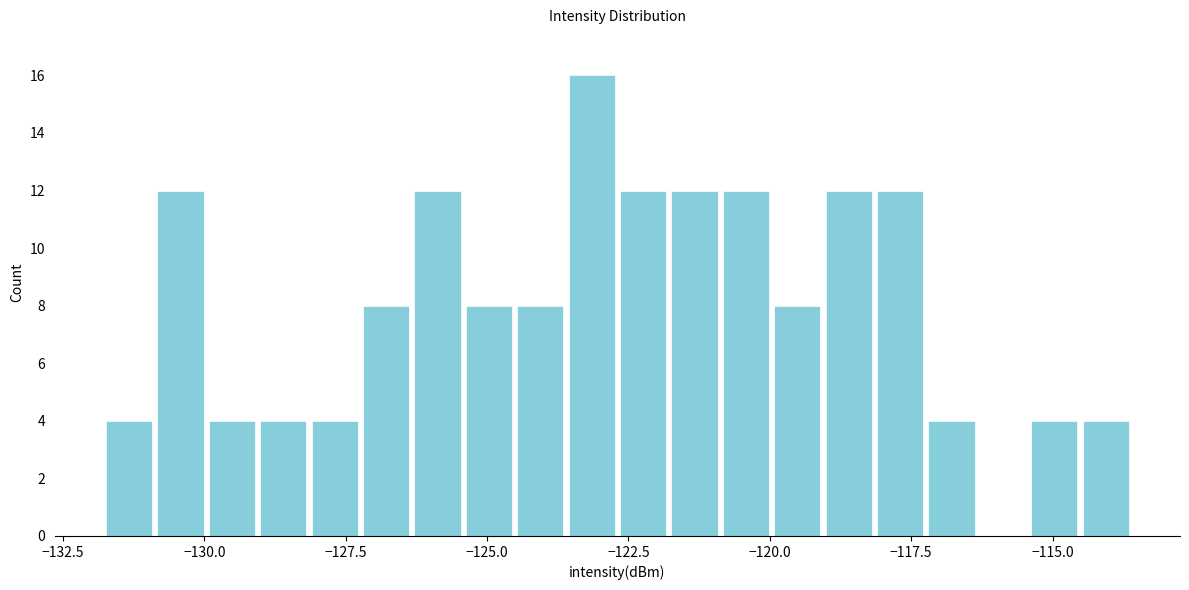

Read against the x-axis, roughly where is the centre of the tallest bar?

-123.0